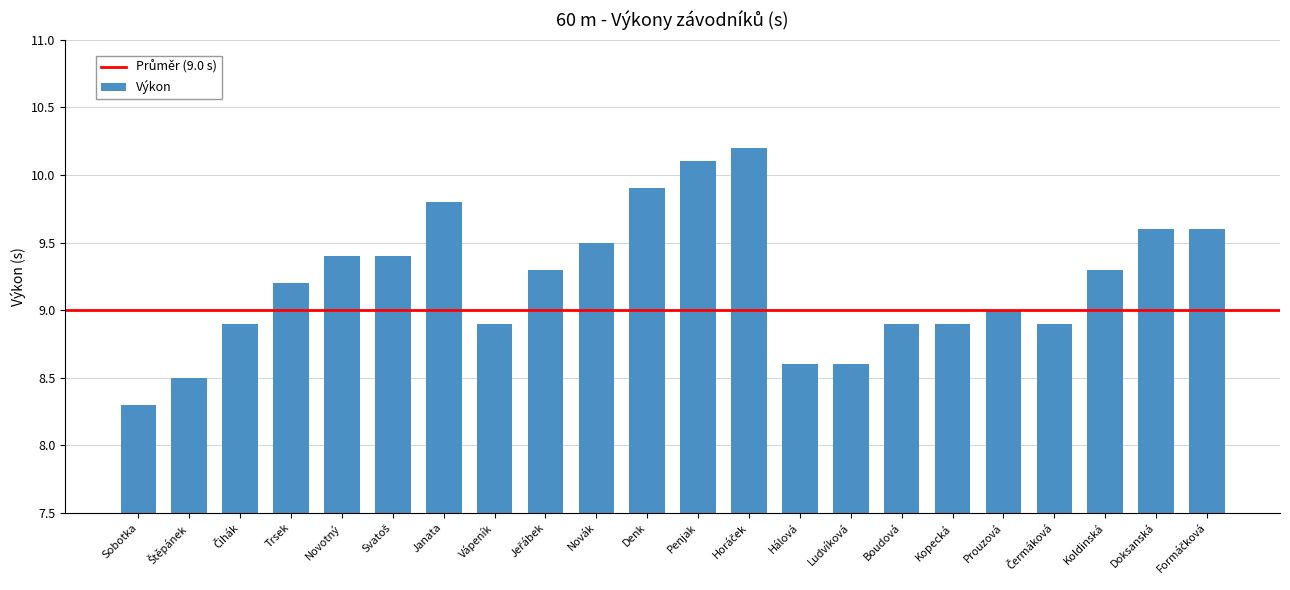

True or false: the data shows 8.3 at Sobotka.

True